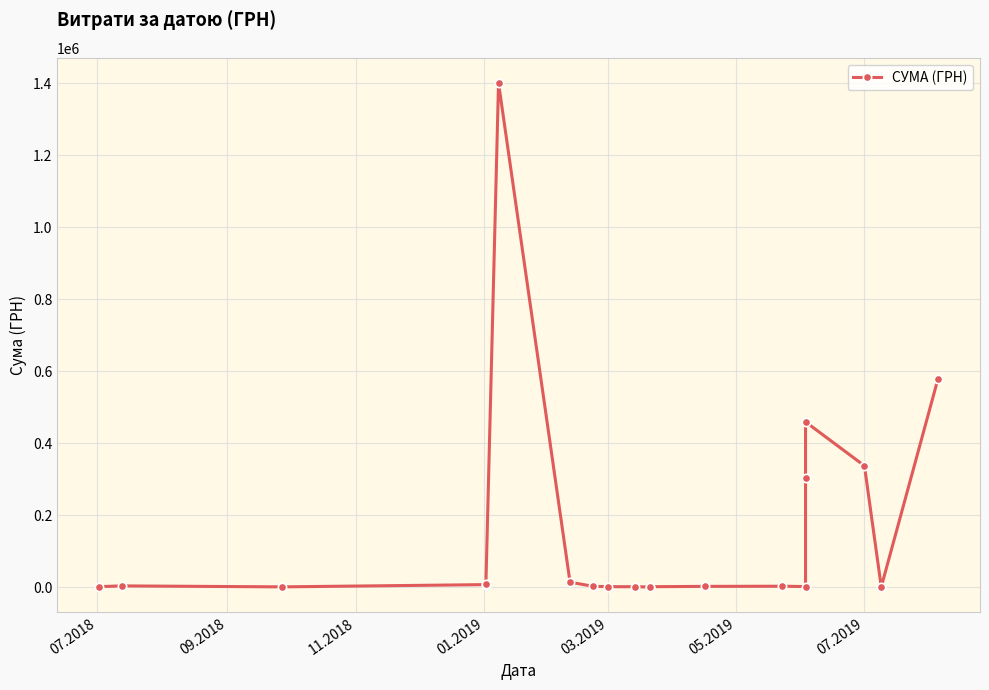

How many distinct data groups are displayed?

1